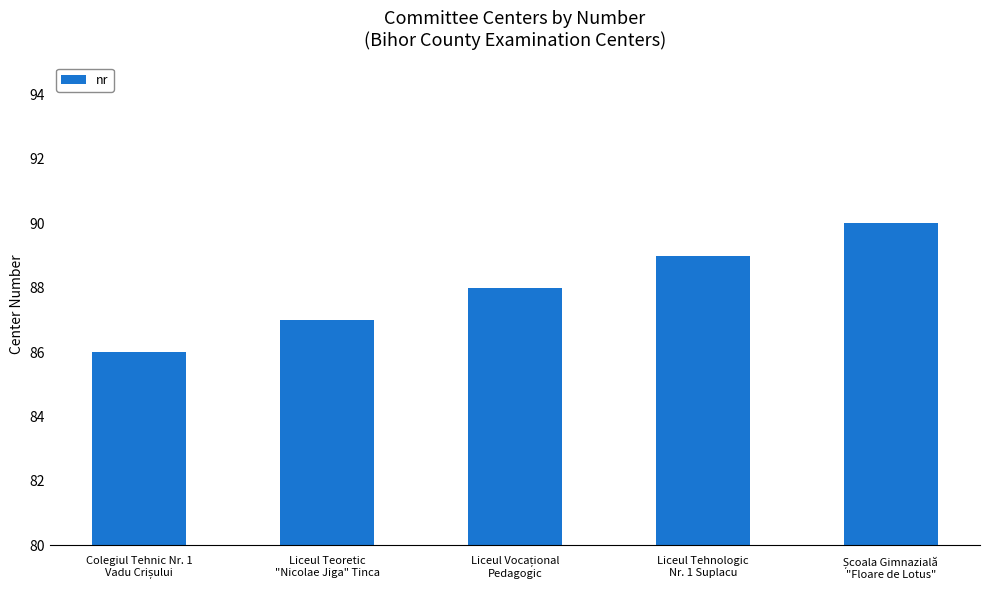

What is the smallest value displayed?

86